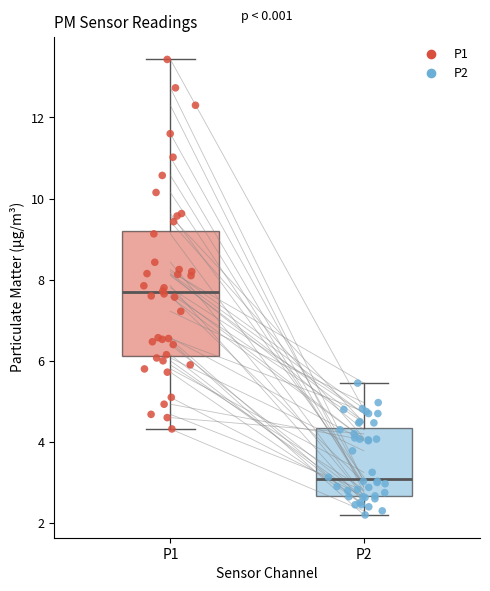

Comparing the boxes themselves (not the whiskers), which one is the tallest?

P1